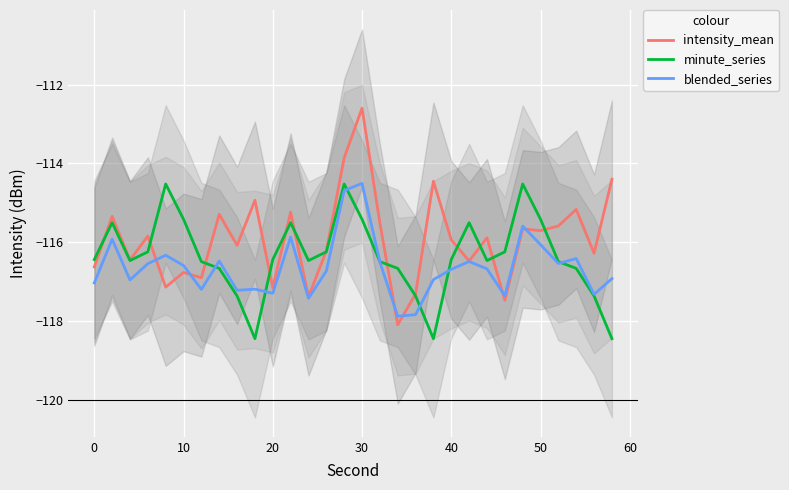

What is the lowest value of the intensity_mean series?

-118.1